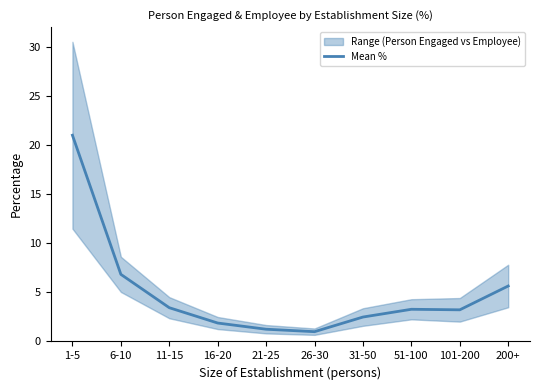

What is the label of the 3rd point from the left?

11-15